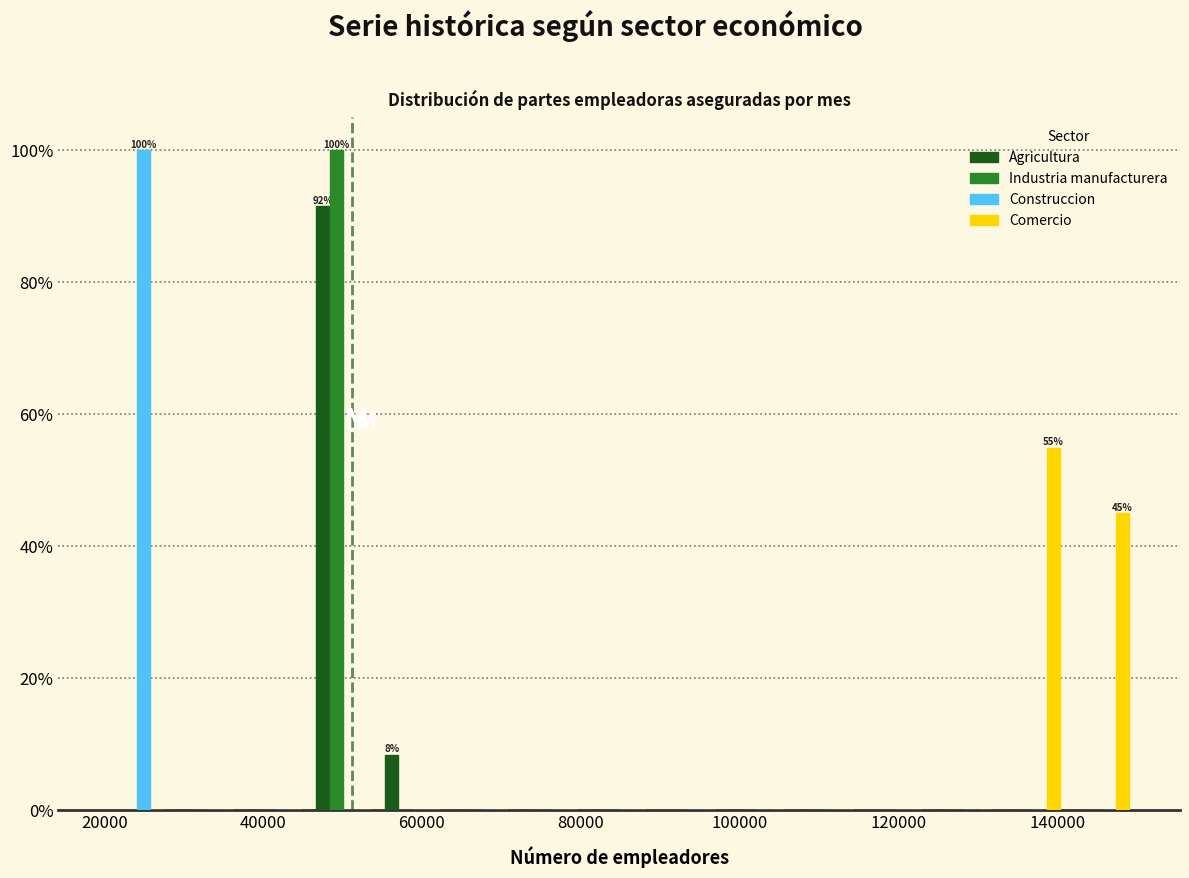

In the Construccion series, which range on the x-axis has the tallest bar?

20000 to 28000